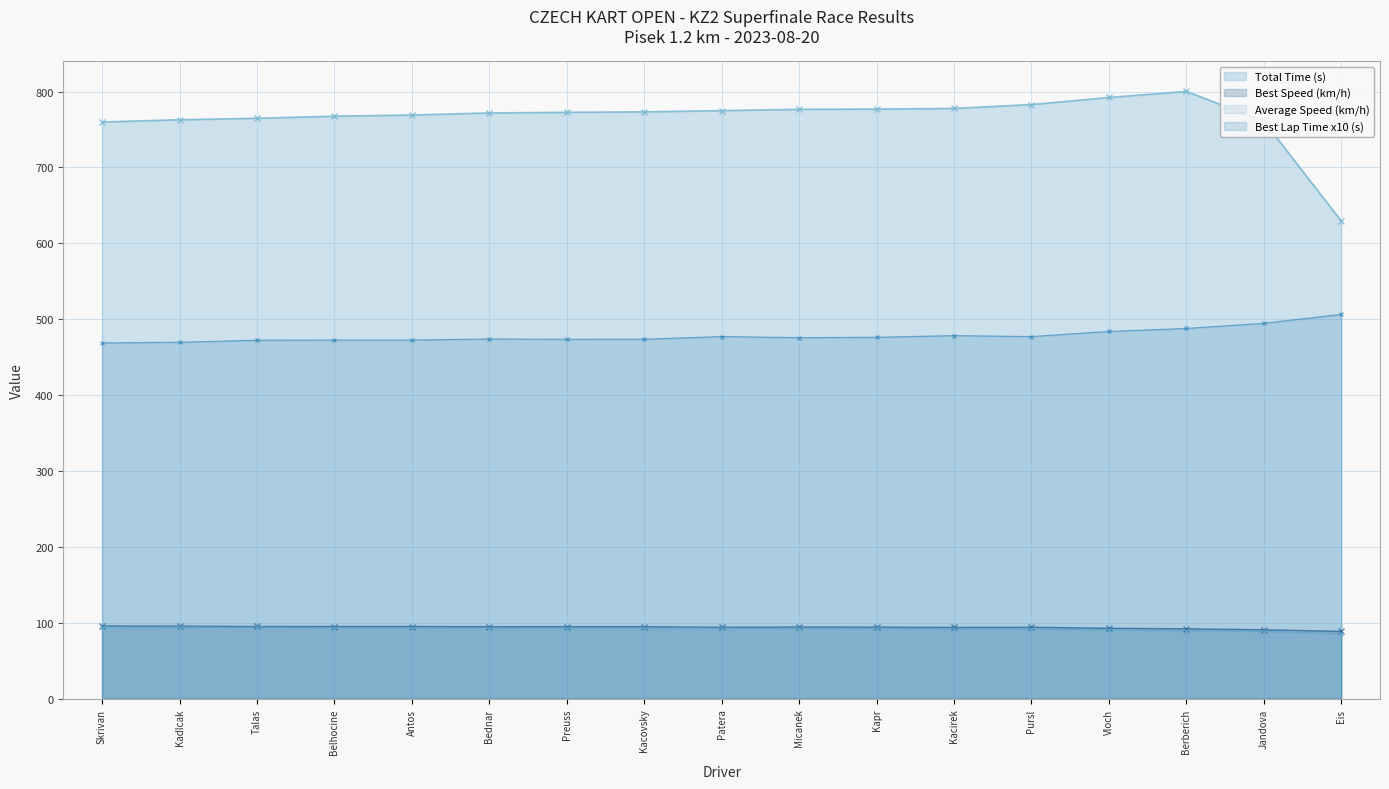

What is the spread (max minus min) of values at Berberich?

710.3